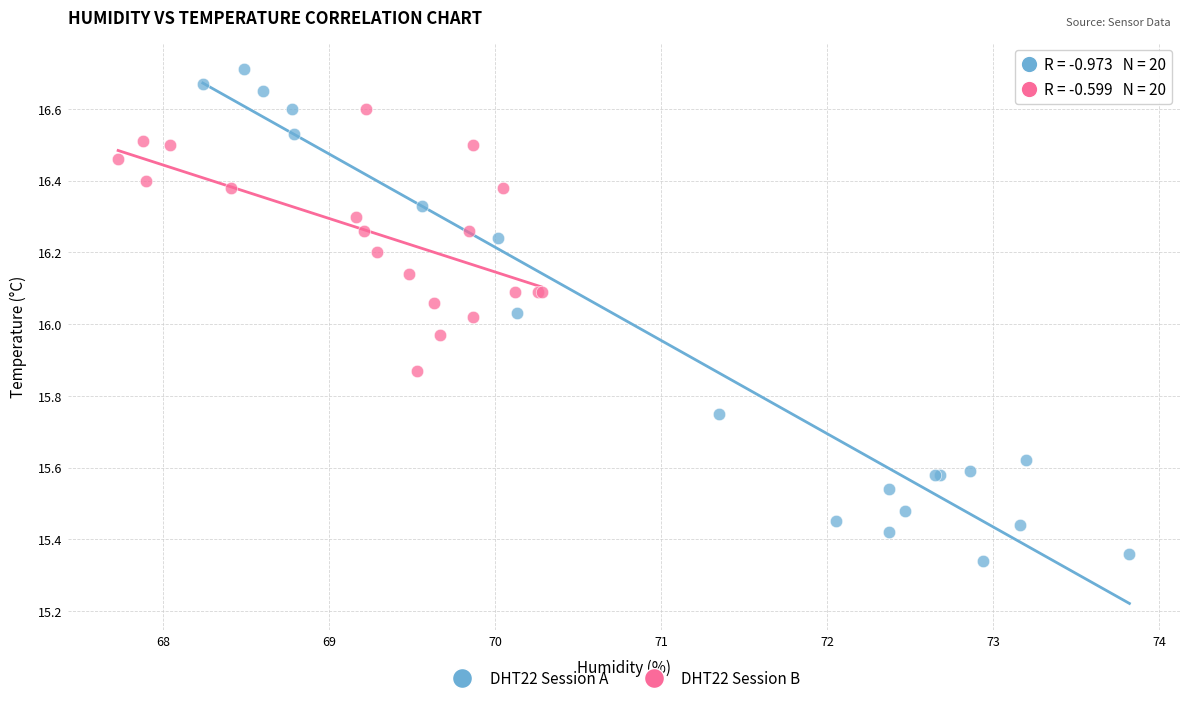

Which series contains the highest Y value?

DHT22 Session A